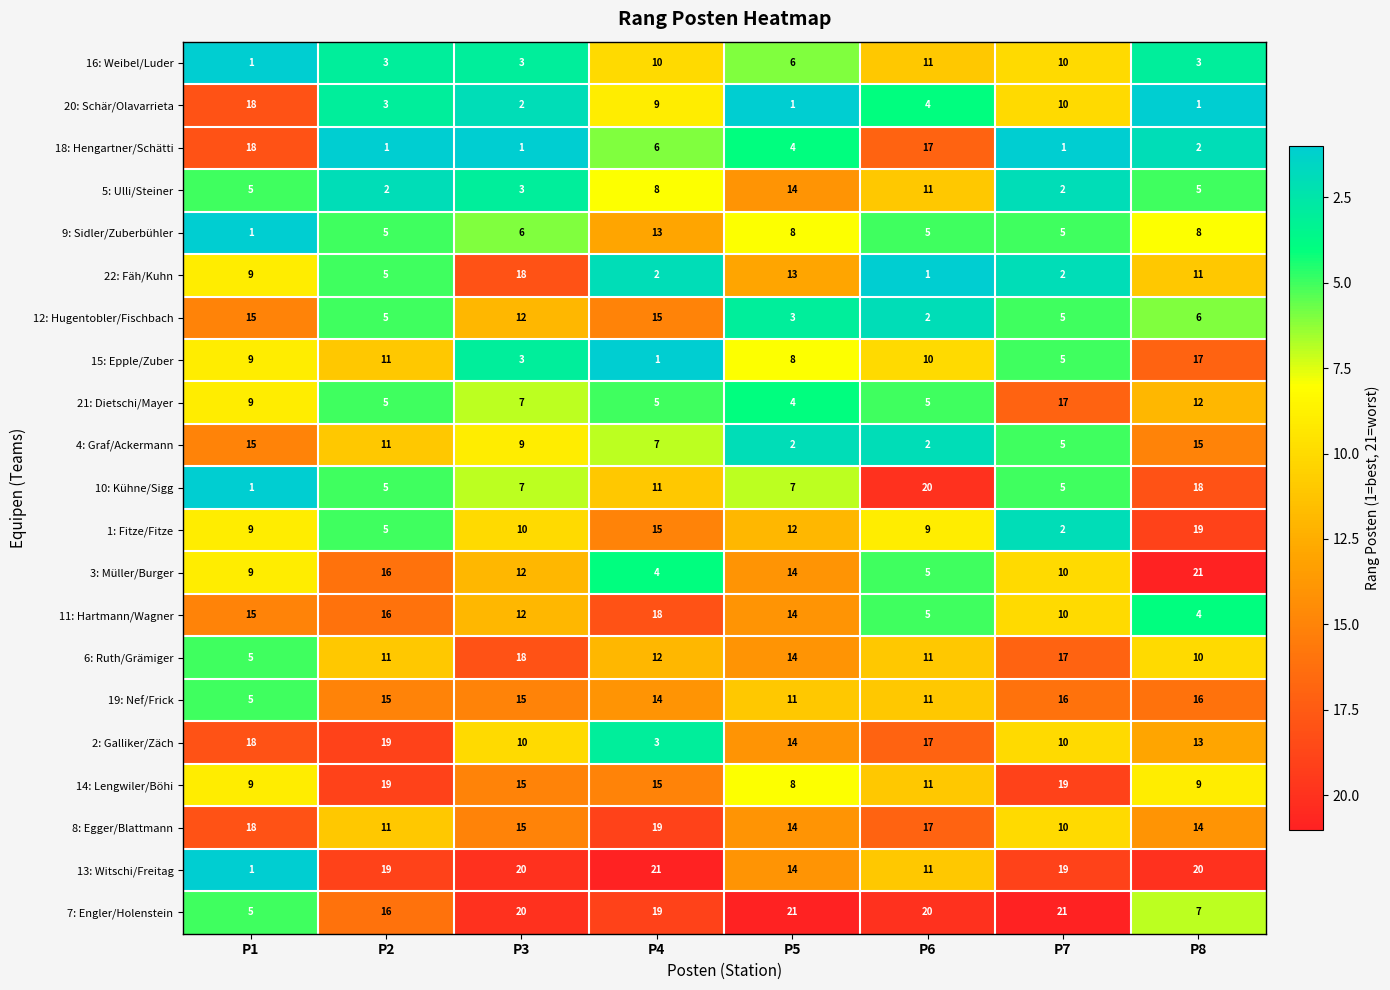

What is the difference between the maximum and second lowest values in the 14: Lengwiler/Böhi series?

10